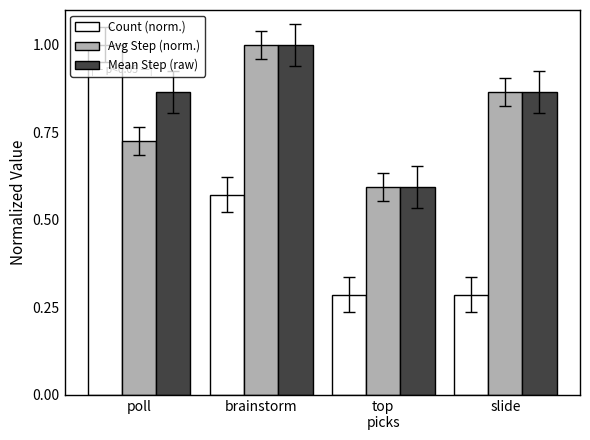

What is the greatest value displayed?

1.0